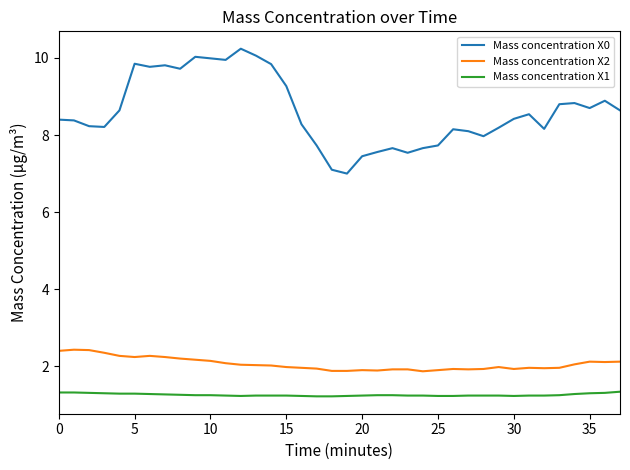

Count the number of data series in this chart.

3